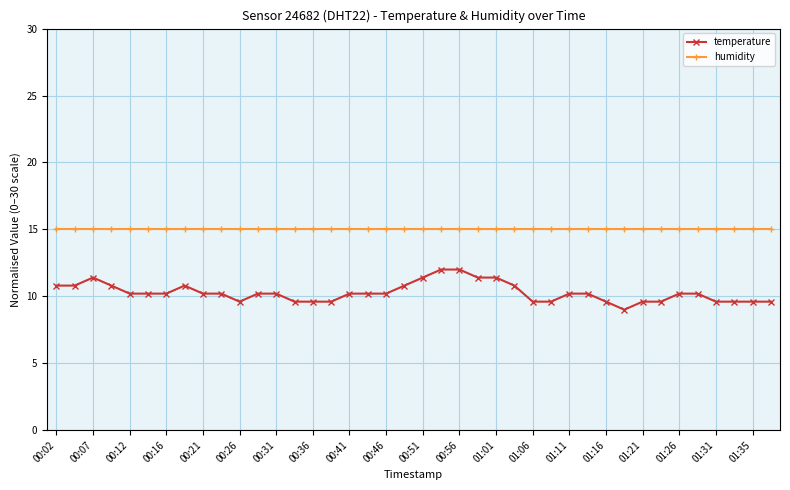

What is the difference between the second highest and second lowest values in the temperature series?

2.4